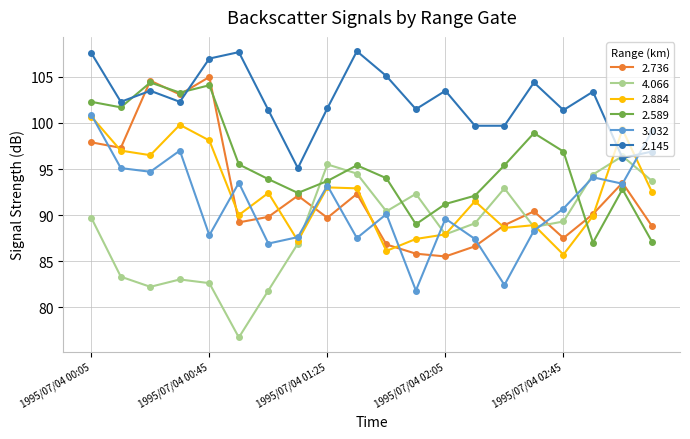

What is the highest value of the 2.589 series?

104.4